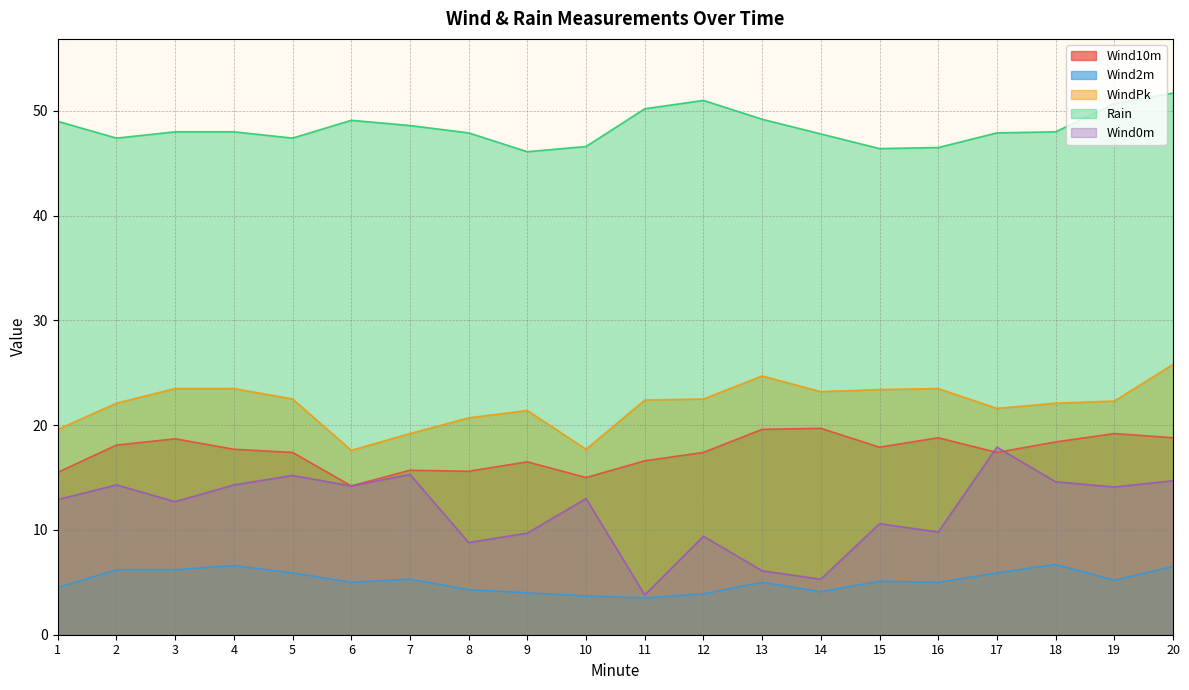

At which label is WindPk closest to 21?

8